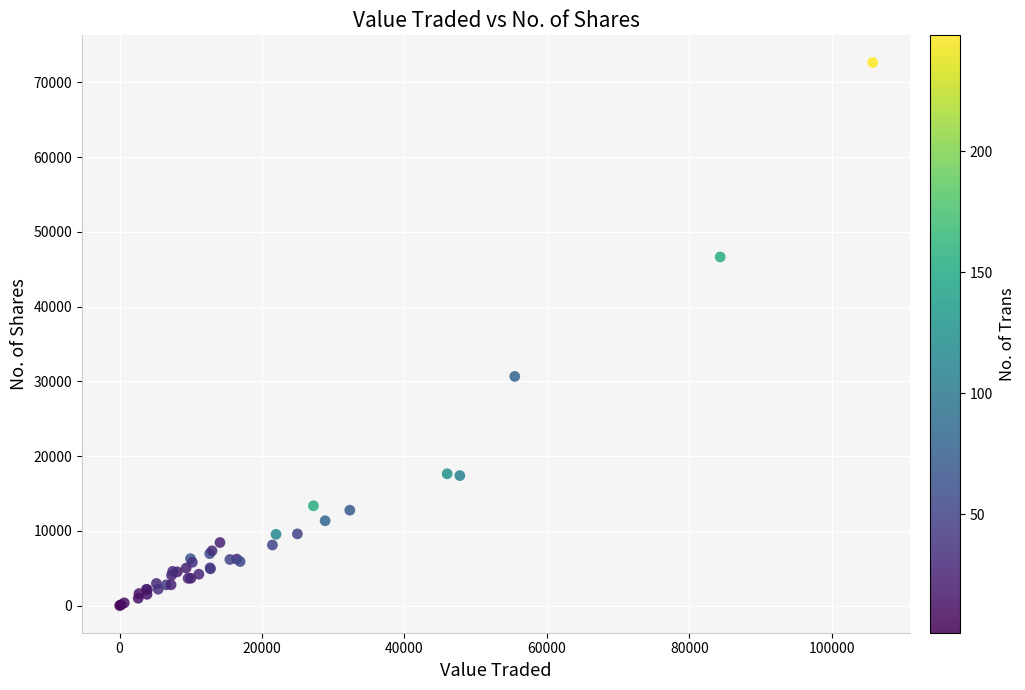

What Y value in the scatter plot is closest to 36323?

30651